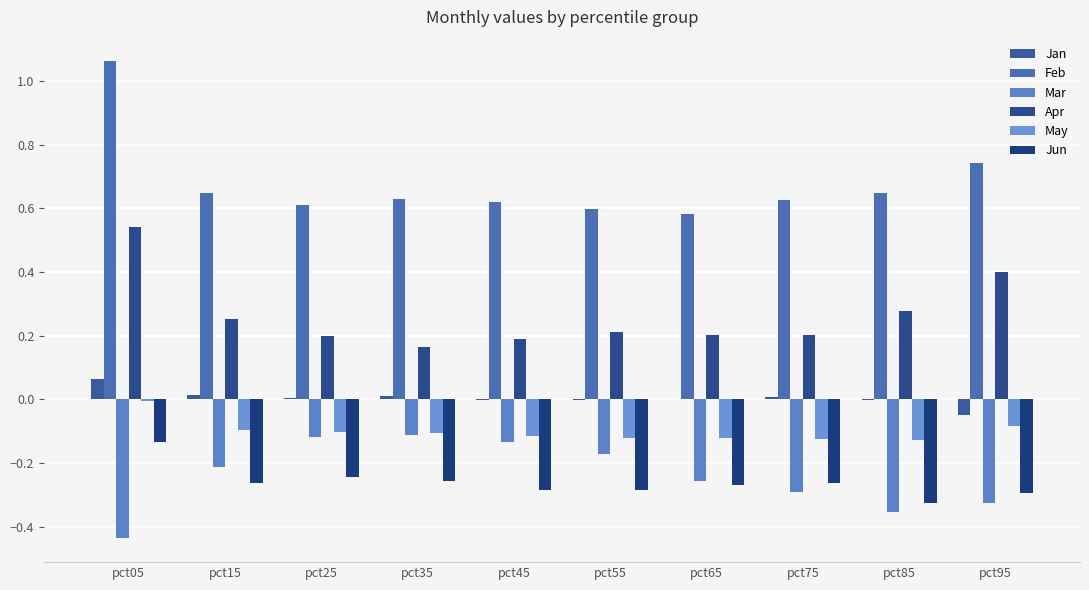

Reading left to right, extract all data points from this chart.

Jan: 0.1	0.0	0.0	0.0	-0.0	-0.0	0.0	0.0	-0.0	-0.1
Feb: 1.1	0.6	0.6	0.6	0.6	0.6	0.6	0.6	0.6	0.7
Mar: -0.4	-0.2	-0.1	-0.1	-0.1	-0.2	-0.3	-0.3	-0.4	-0.3
Apr: 0.5	0.3	0.2	0.2	0.2	0.2	0.2	0.2	0.3	0.4
May: -0.0	-0.1	-0.1	-0.1	-0.1	-0.1	-0.1	-0.1	-0.1	-0.1
Jun: -0.1	-0.3	-0.2	-0.3	-0.3	-0.3	-0.3	-0.3	-0.3	-0.3